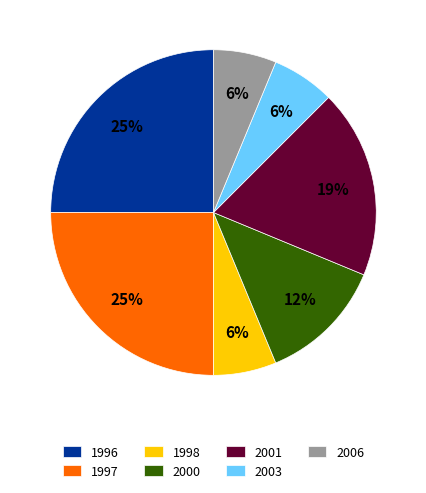

Is the sum of 2003 and 2000 greater than half?

No